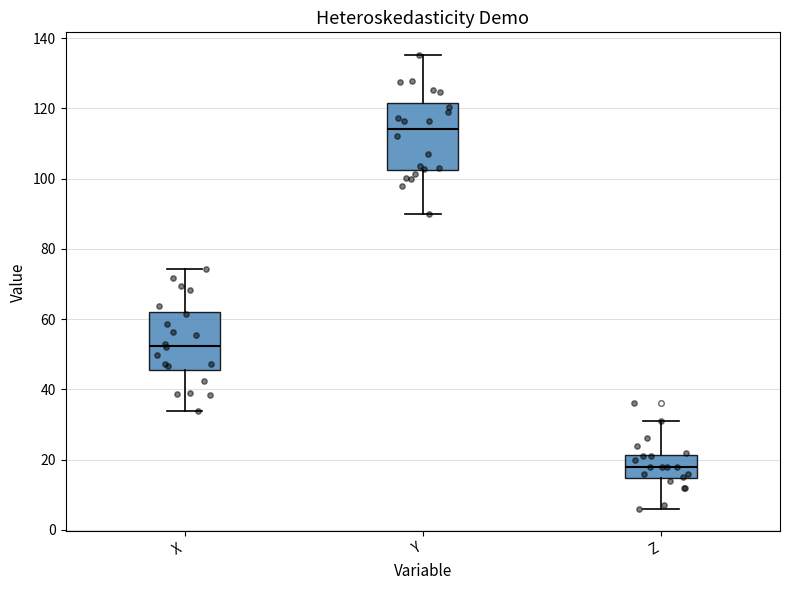

Which box has the highest median line?

Y